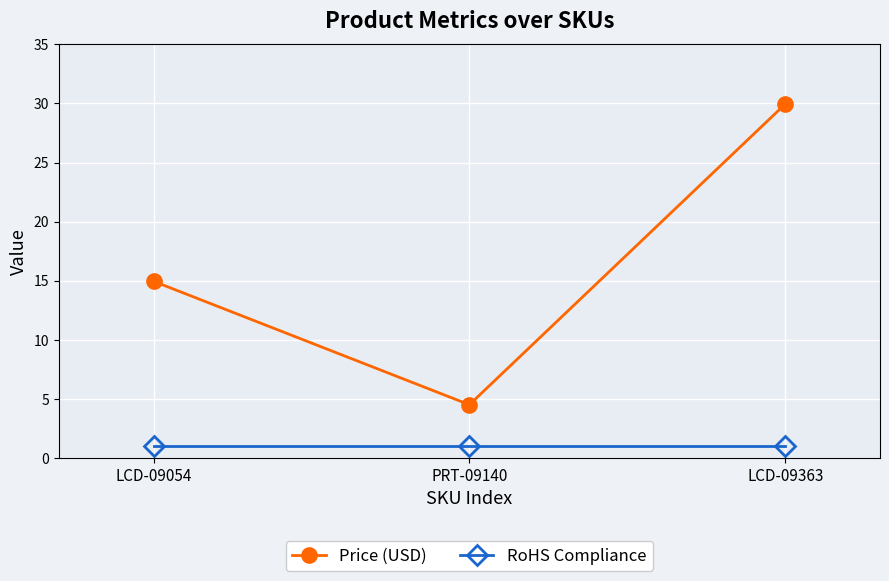

What is the lowest value of the RoHS Compliance series?

1.0